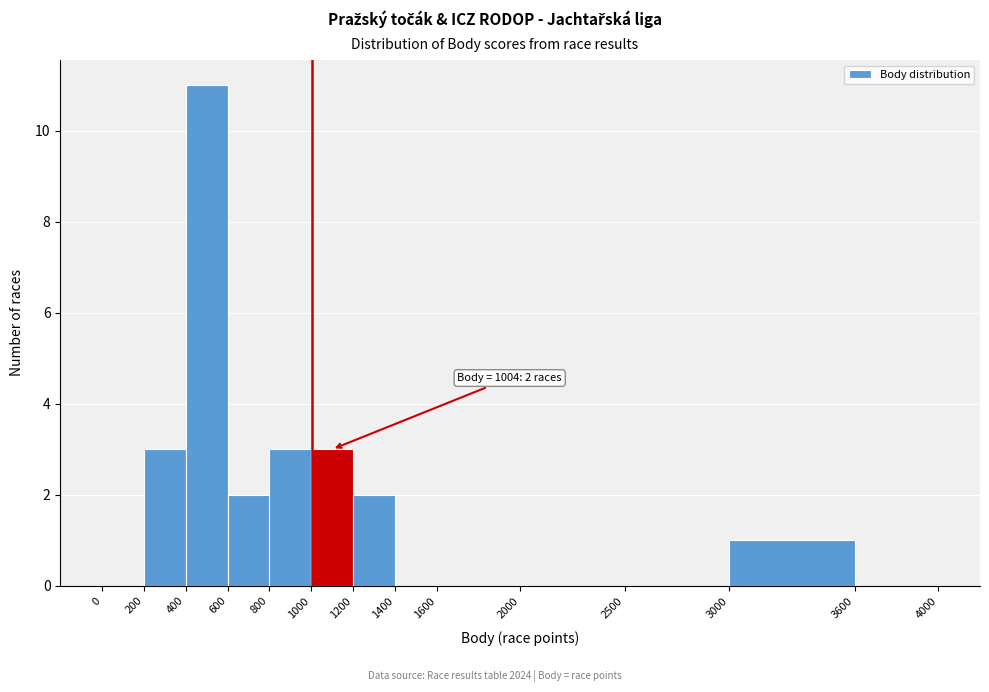

Which range on the x-axis has the tallest bar?

400 to 600